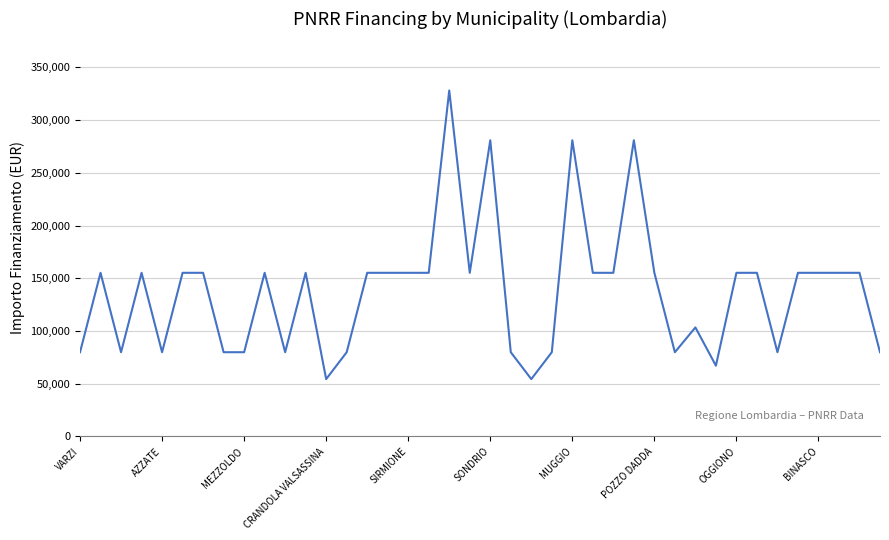

What is the difference between the maximum and minimum values?

273748